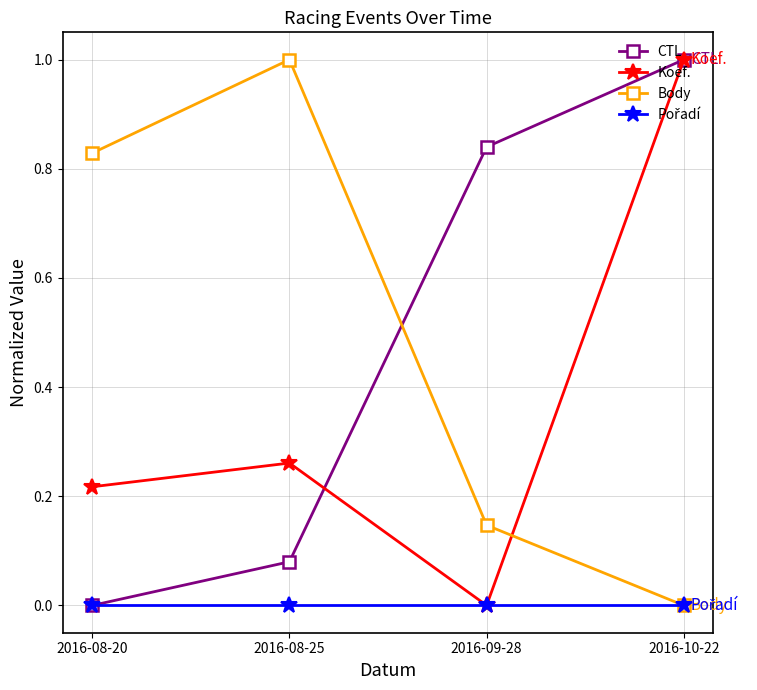

True or false: Koef. and Body intersect in this chart.

True